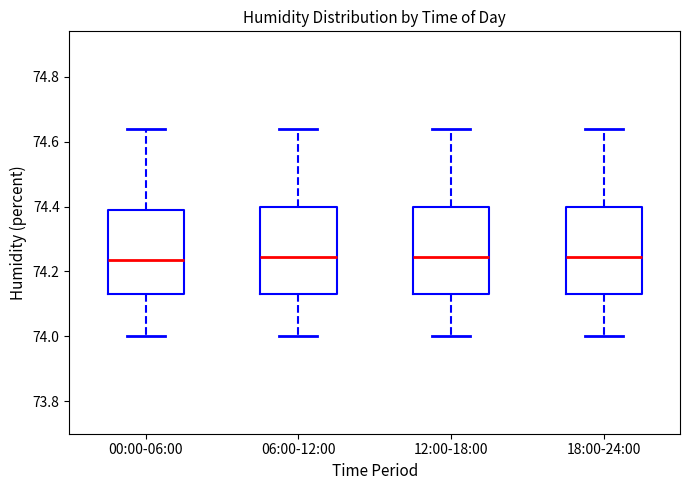

Reading left to right, read every box against the y-axis: the position of its median line, the range the box covers, and the ends of its whiskers. The values are not printed on the chart, so give them approximately, as read against the axis.

00:00-06:00: median 74.24, box 74.14 to 74.40, whiskers 74.00 to 74.64
06:00-12:00: median 74.24, box 74.14 to 74.40, whiskers 74.00 to 74.64
12:00-18:00: median 74.24, box 74.14 to 74.40, whiskers 74.00 to 74.64
18:00-24:00: median 74.24, box 74.14 to 74.40, whiskers 74.00 to 74.64